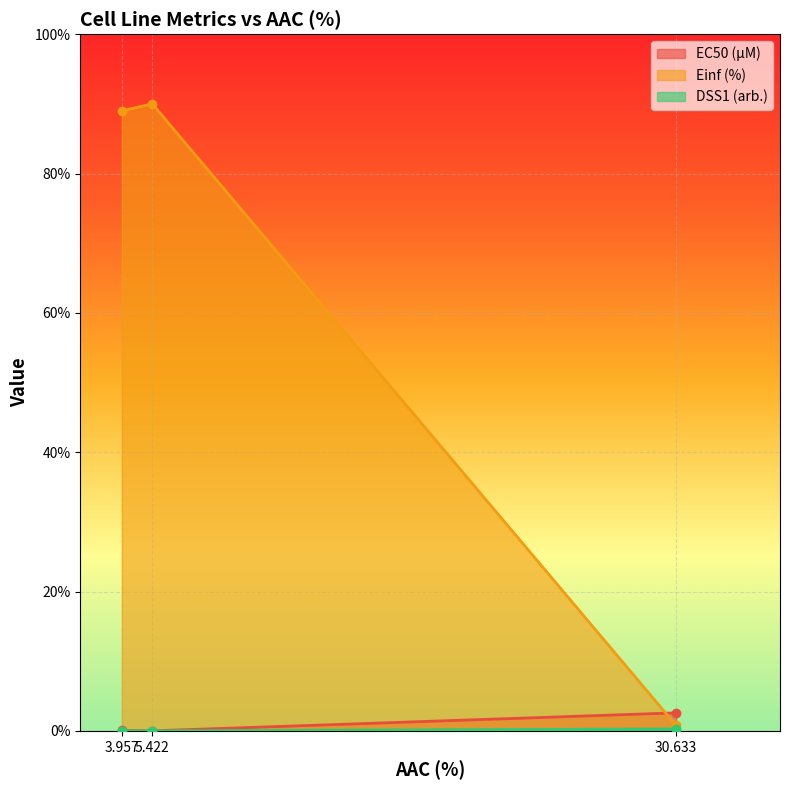

Which category has the highest value across all series?

5.422